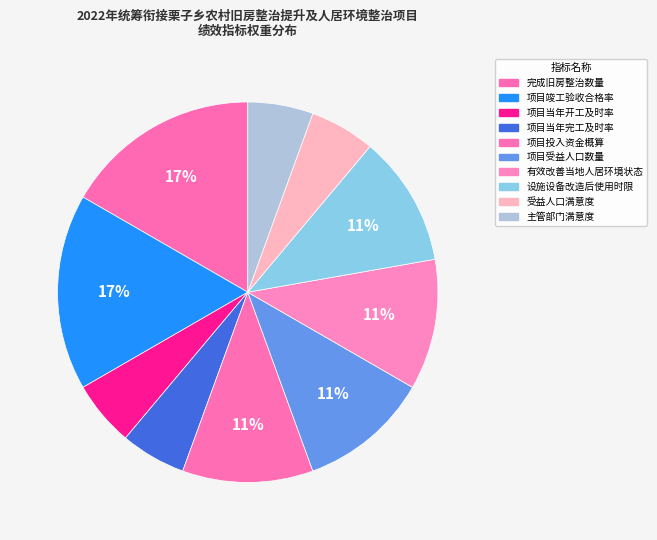

Does 项目受益人口数量 represent more than half of the total?

No